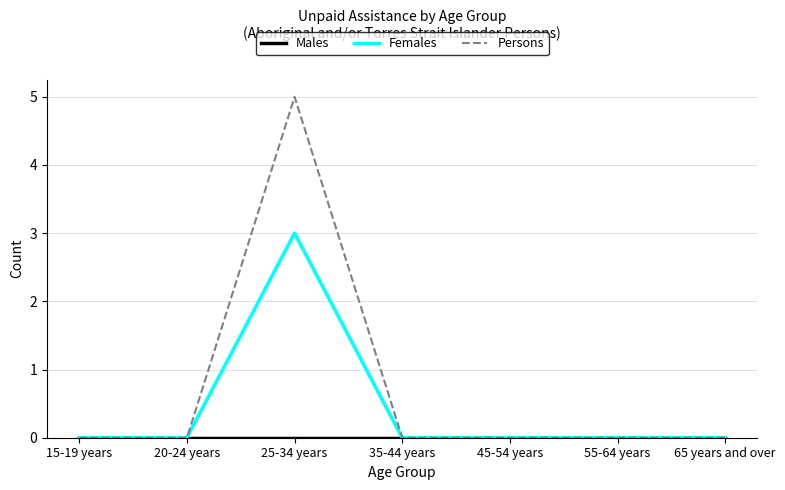

The Females series shows 3 at 25-34 years. True or false?

True